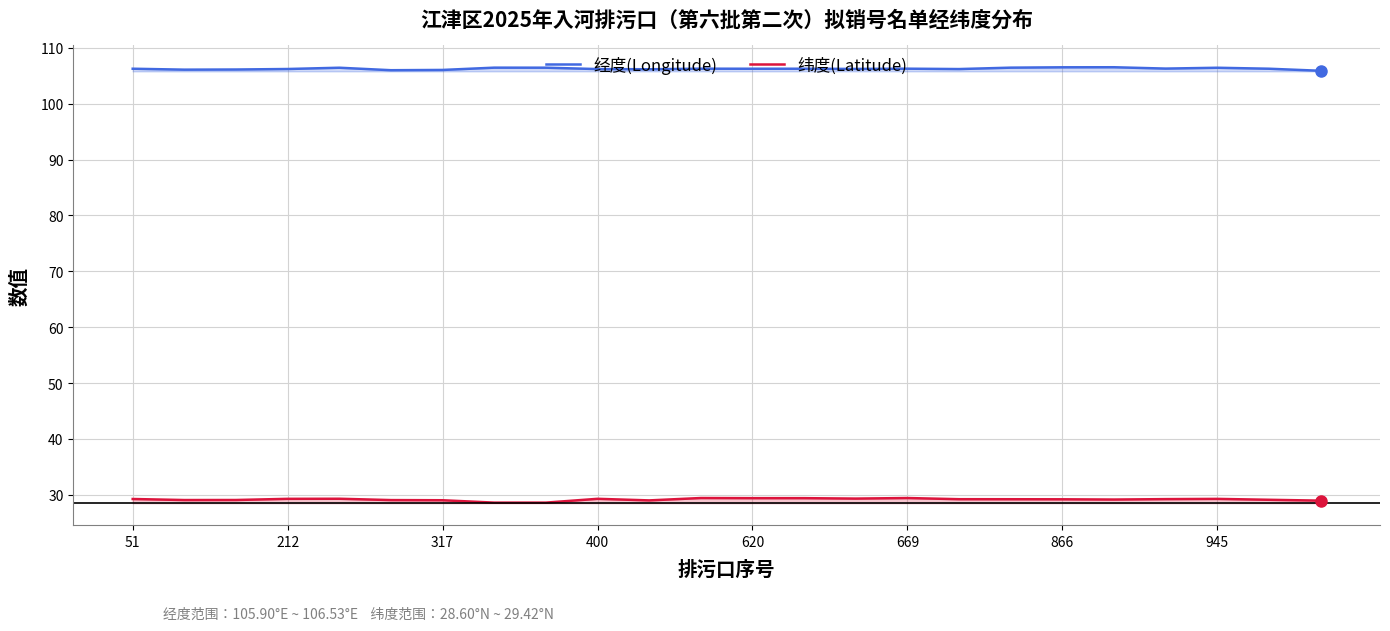

What is the difference between the maximum and minimum values in the 纬度(Latitude) series?

0.8